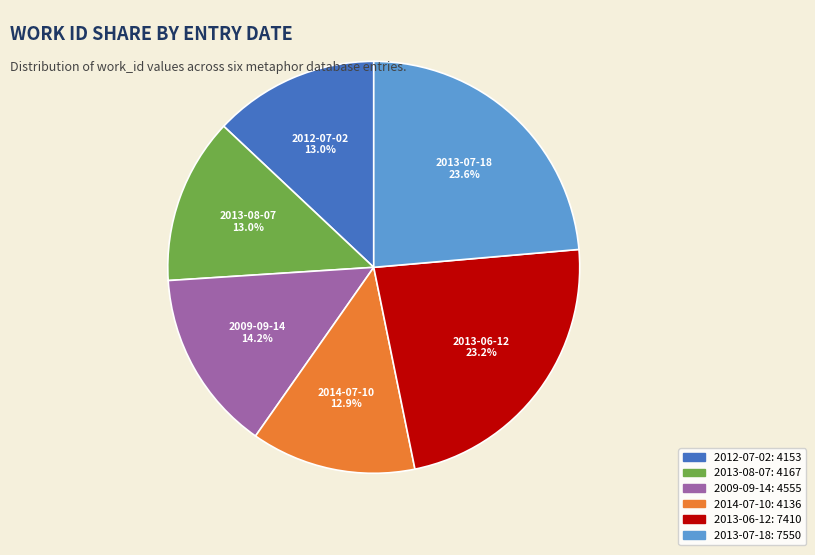

Does 2013-06-12 represent more than half of the total?

No